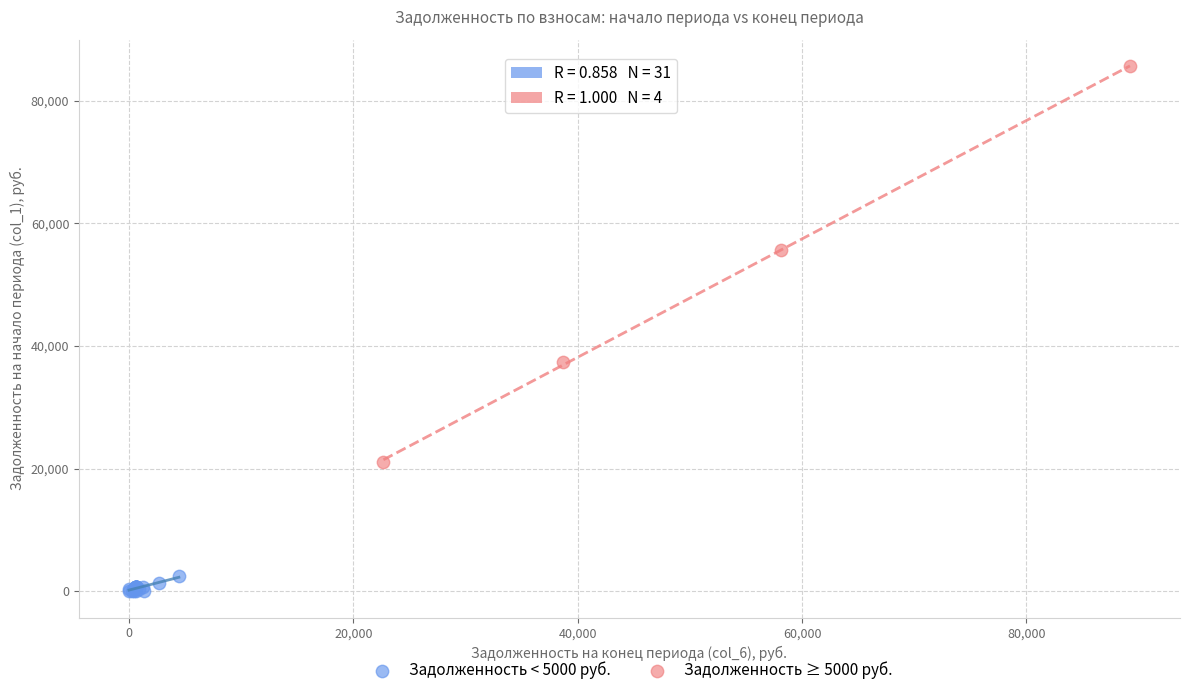

Which series has the widest spread of Y values?

Задолженность ≥ 5000 руб.